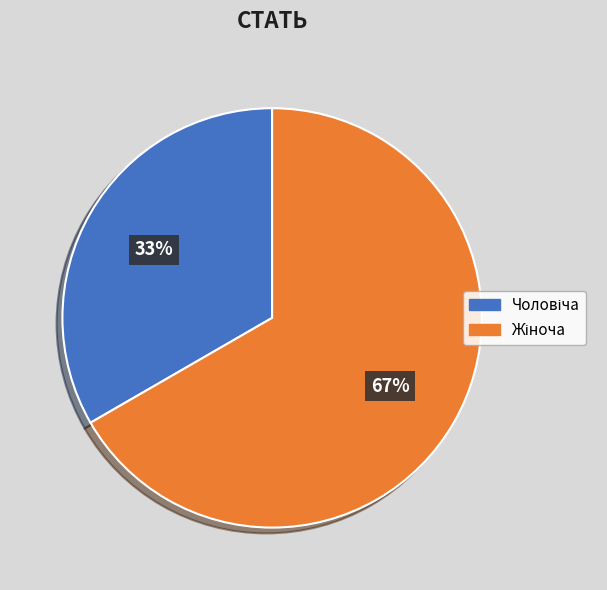

To the nearest percent, what is the average slice percentage?

50%